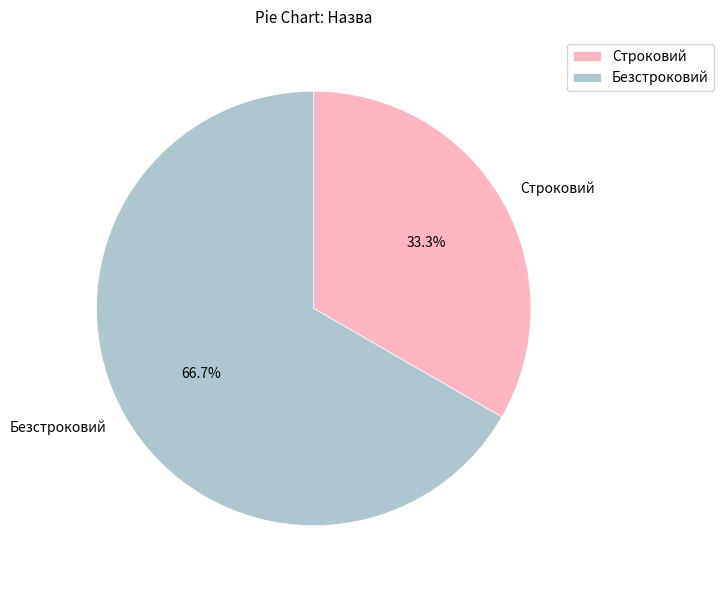

What is the ratio of the value at Безстроковий to the value at Строковий?

2.0